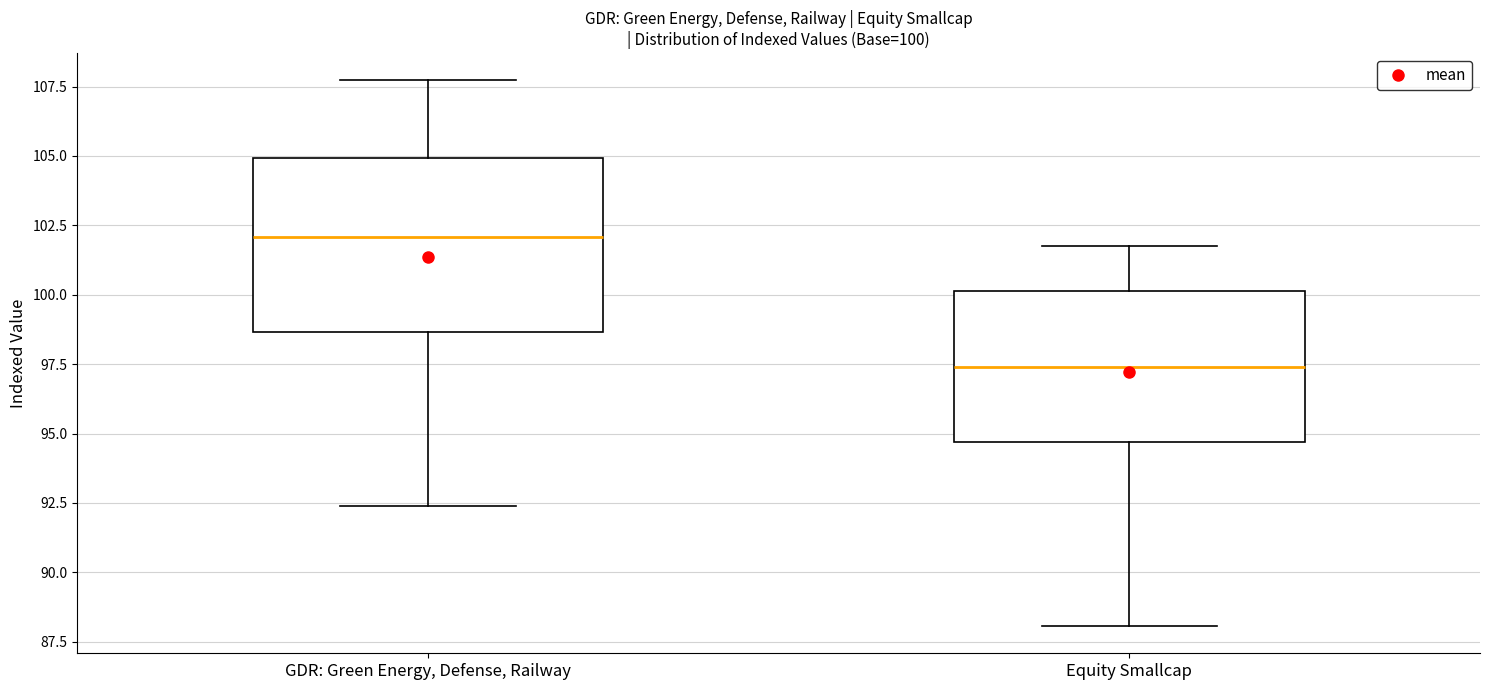

Which box is the tallest, from its lower edge to its upper edge?

GDR: Green Energy, Defense, Railway